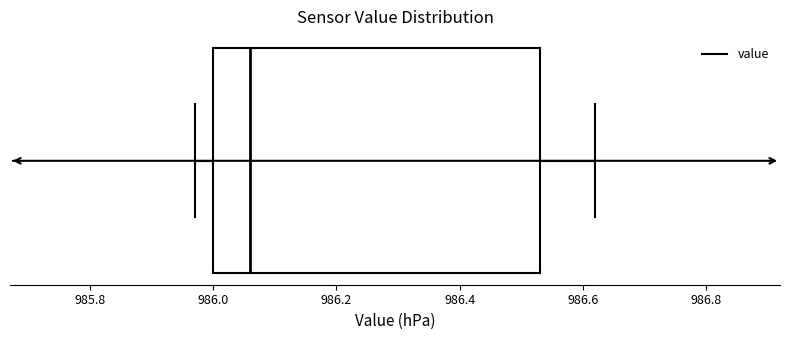

Where does the right whisker of the box end on the x-axis? The values are not printed on the chart, so give them approximately, as read against the axis.

986.62